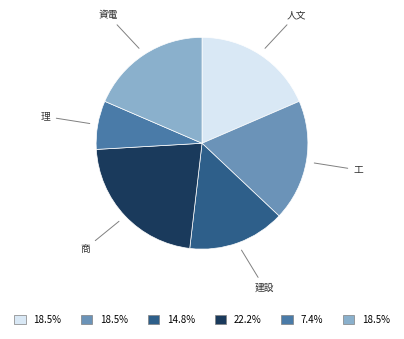

Is there any slice that represents more than half of the pie?

No